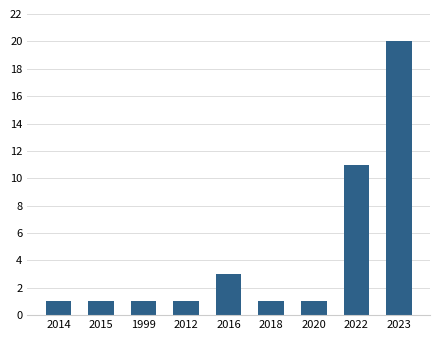

Which label corresponds to the largest value in the chart?

2023